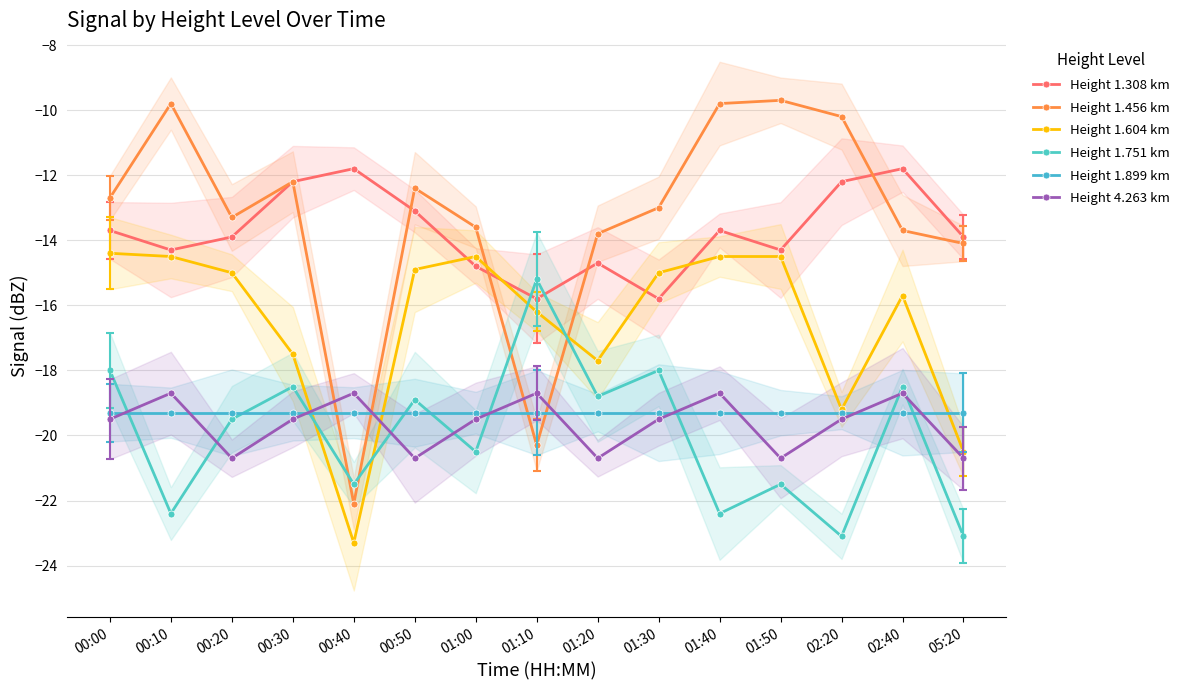

True or false: Height 1.751 km and Height 4.263 km intersect in this chart.

True